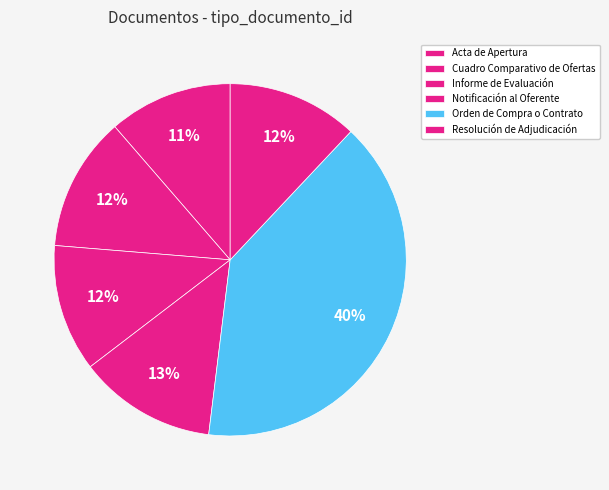

To the nearest percent, what percentage of the pie is Acta de Apertura?

11%